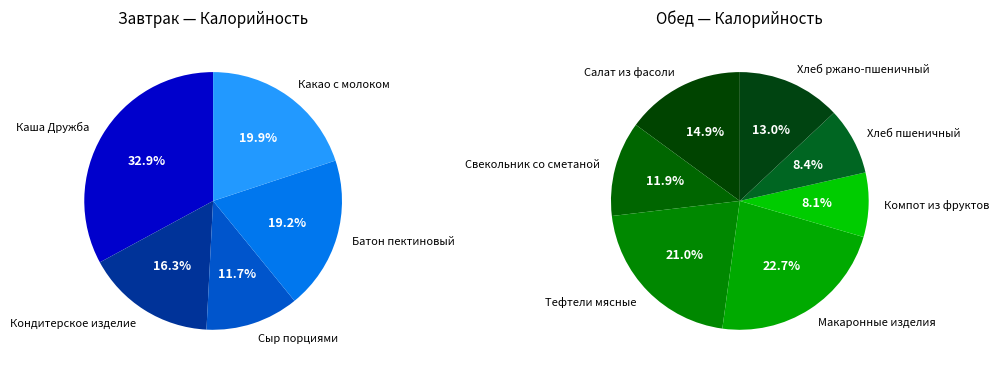

True or false: Свекольник со сметаной accounts for 19% of the total.

False